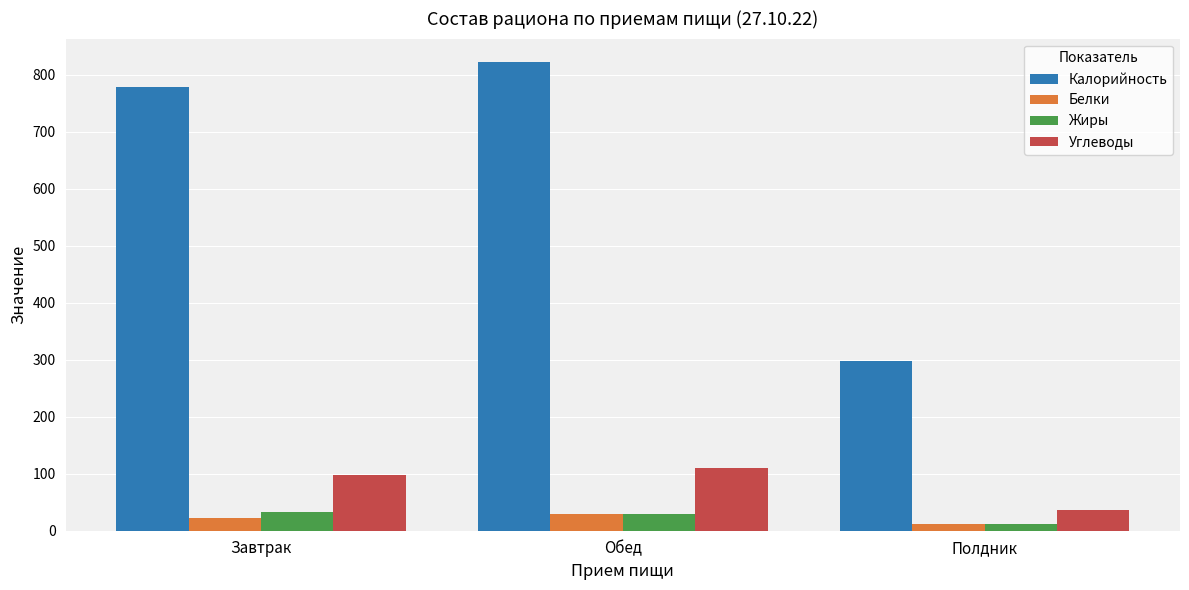

What is the greatest value displayed?

822.0